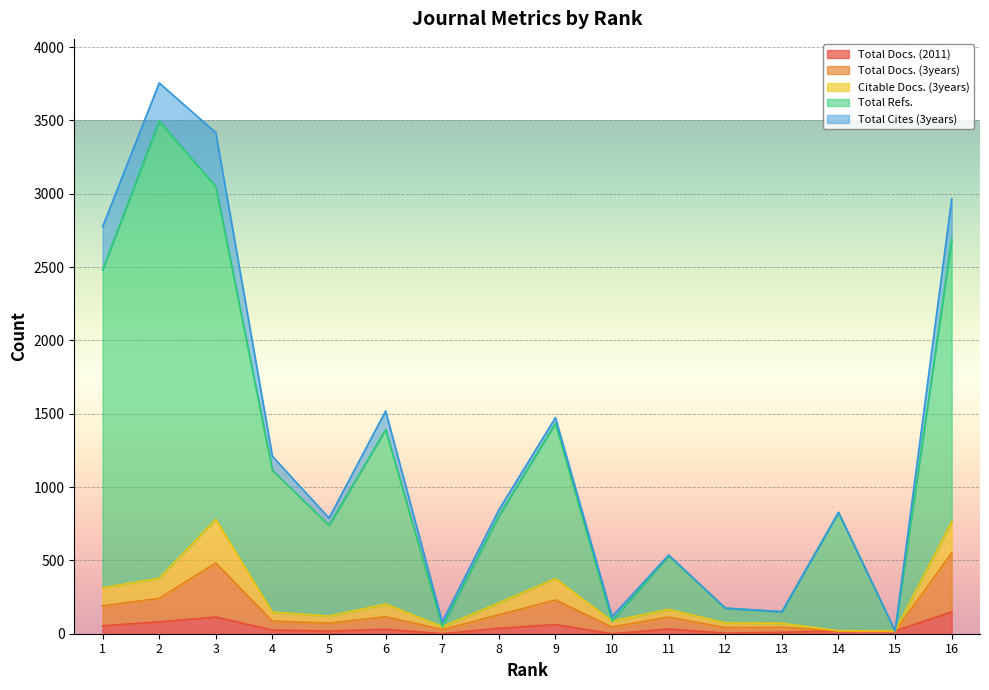

Rank the categories by Total Refs. value from lowest to highest.

15, 7, 10, 13, 12, 11, 5, 8, 14, 4, 6, 9, 1, 16, 3, 2